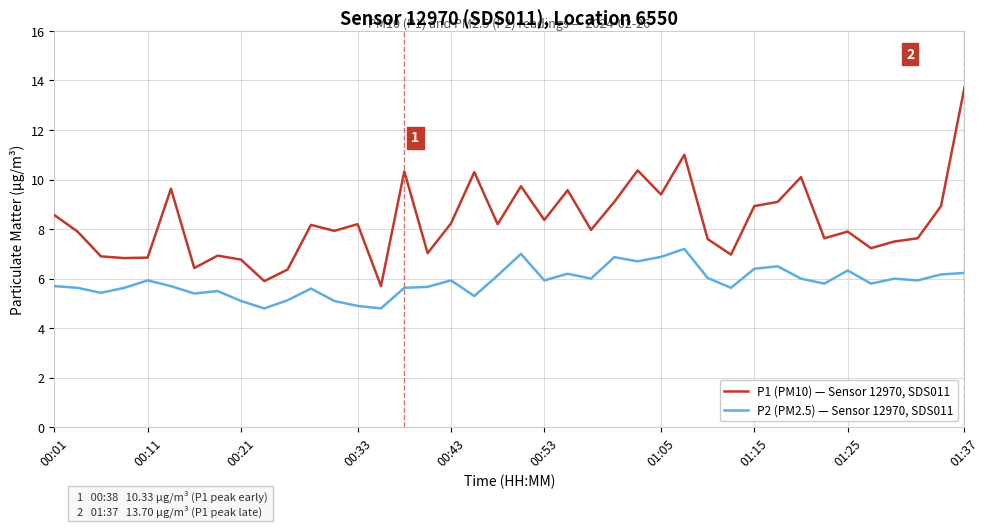

What is the highest value of the P1 (PM10) — Sensor 12970, SDS011 series?

13.7